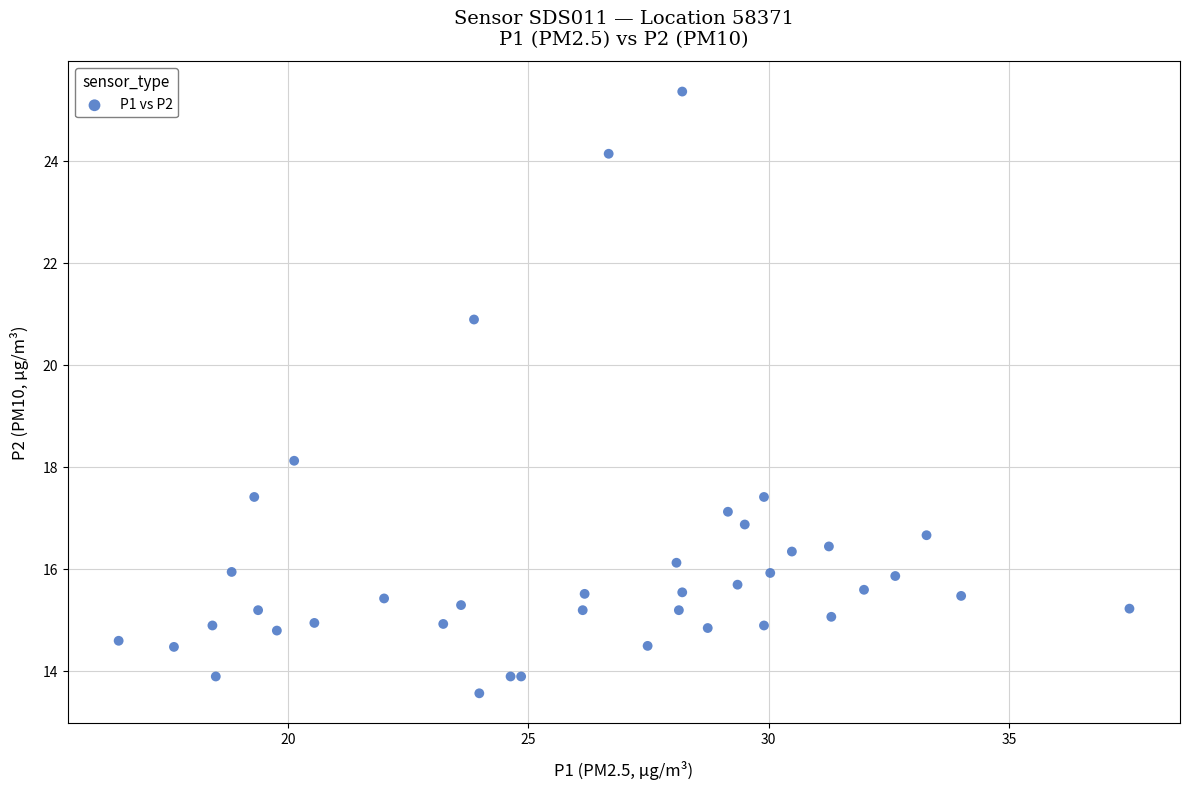

What Y value in the scatter plot is closest to 19?

18.1